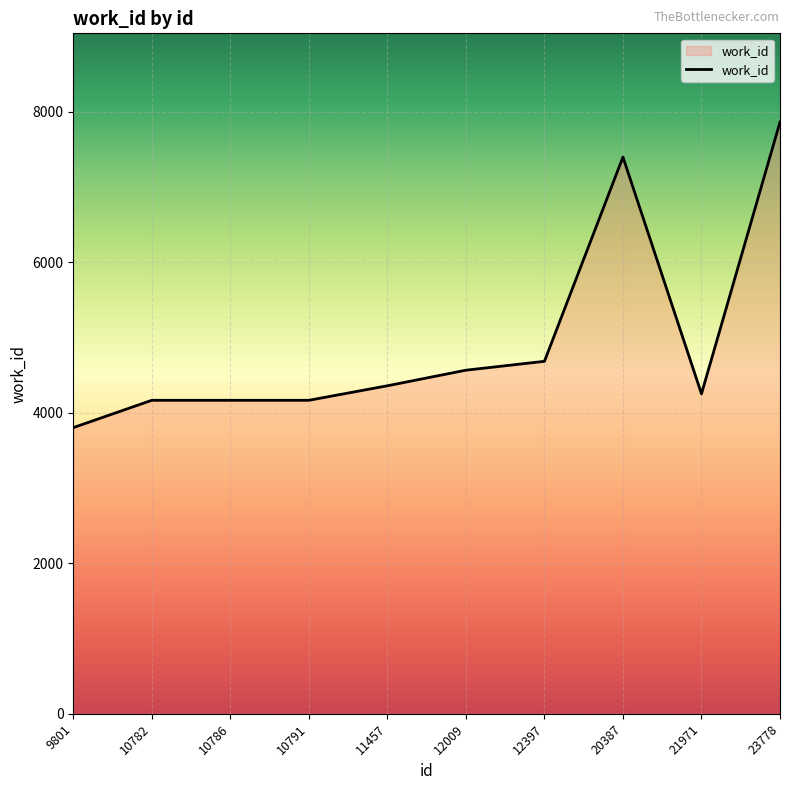

What is the difference between the values at 9801 and 23778?

4060